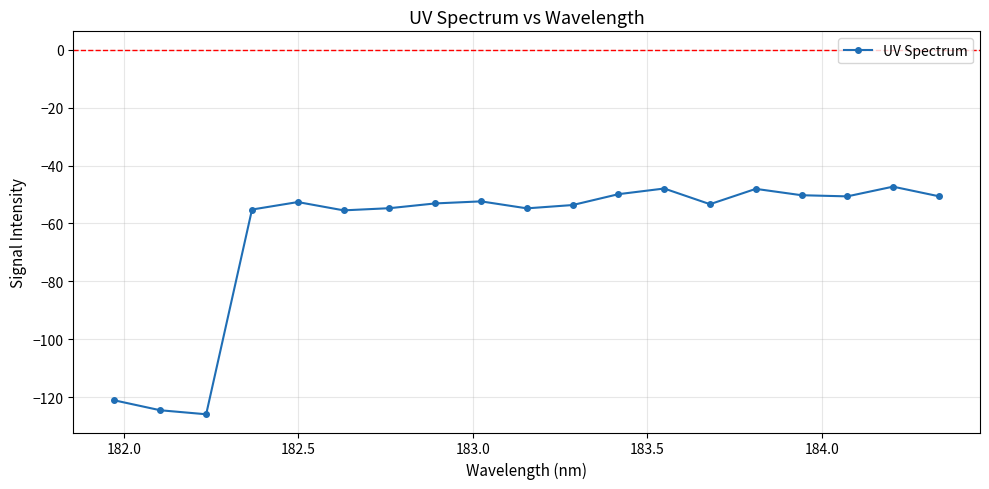

What is the sum of all values?

-1201.3